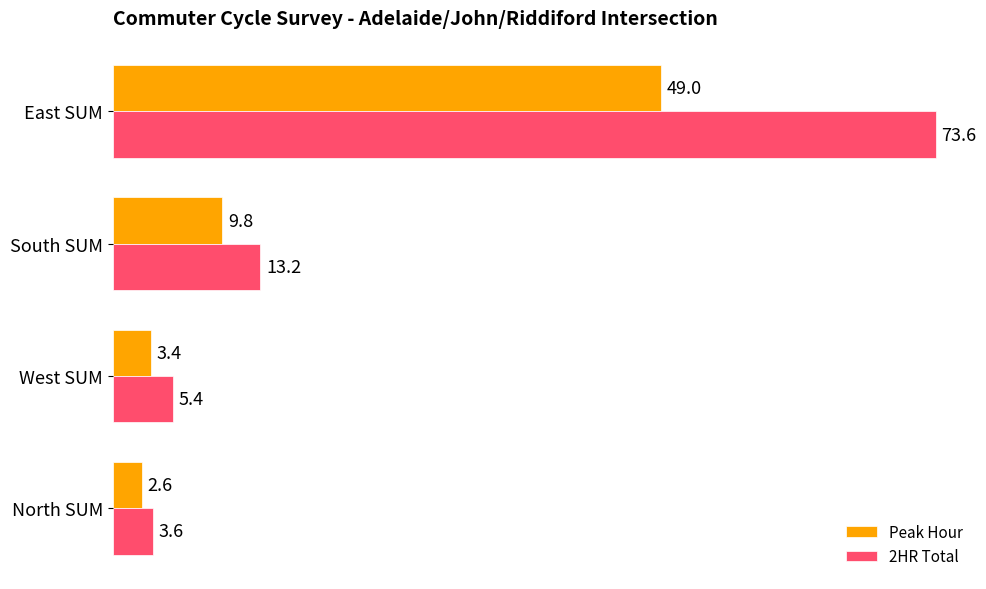

The 2HR Total series shows 3.6 at North SUM. True or false?

True